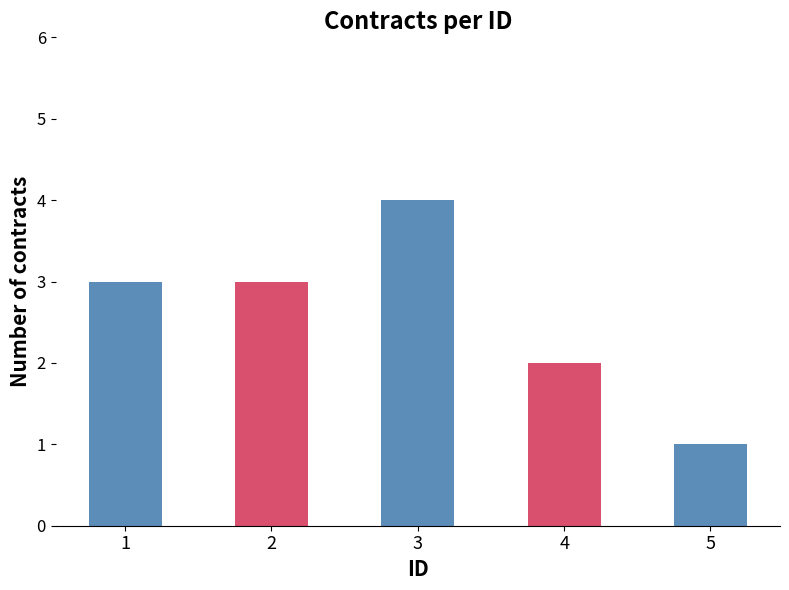

True or false: the data shows 5 at 1.

False